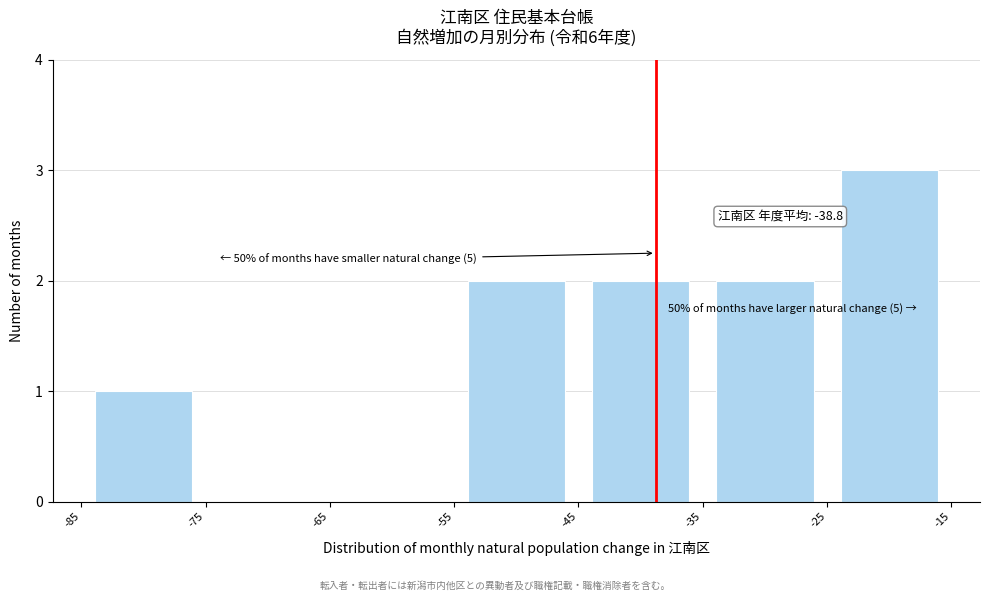

Over which range of the x-axis is the bar tallest?

-25 to -15